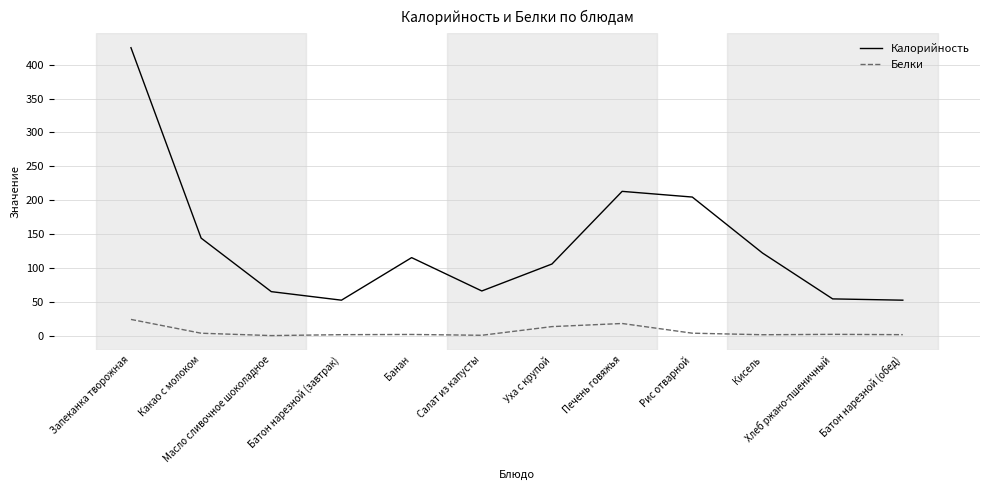

What is the difference between the maximum and minimum values in the Калорийность series?

372.6